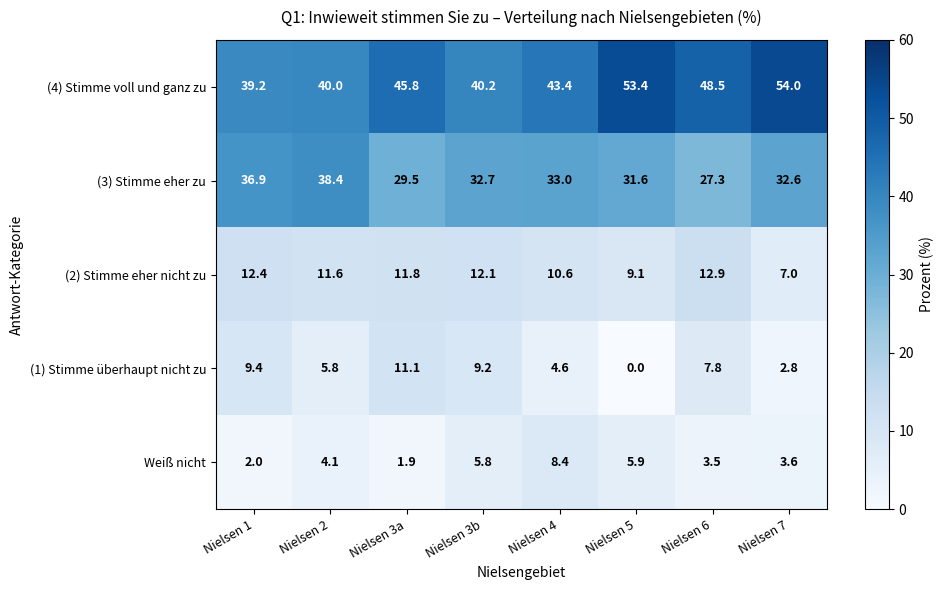

At Nielsen 3b, list the series in order from largest to smallest.

(4) Stimme voll und ganz zu, (3) Stimme eher zu, (2) Stimme eher nicht zu, (1) Stimme überhaupt nicht zu, Weiß nicht